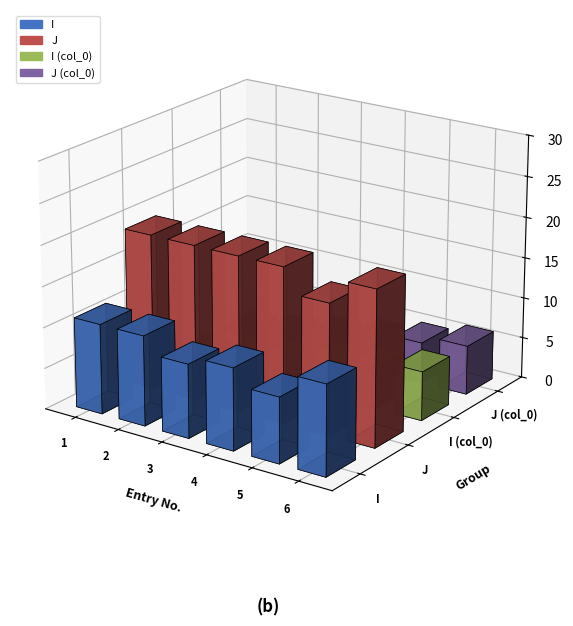

How many values in the col_0_I series exceed 4?

2